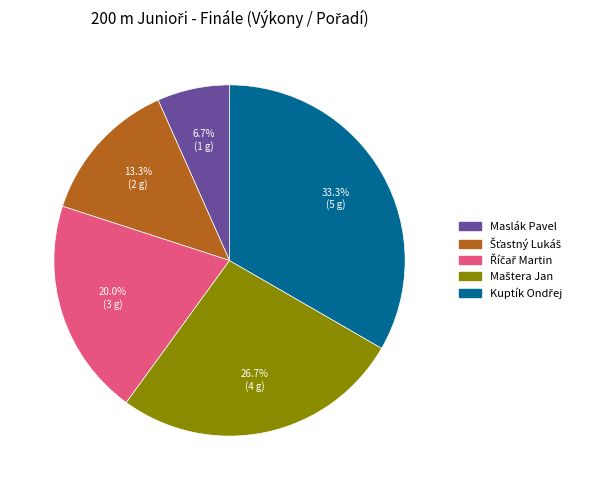

Is there any slice that represents more than half of the pie?

No